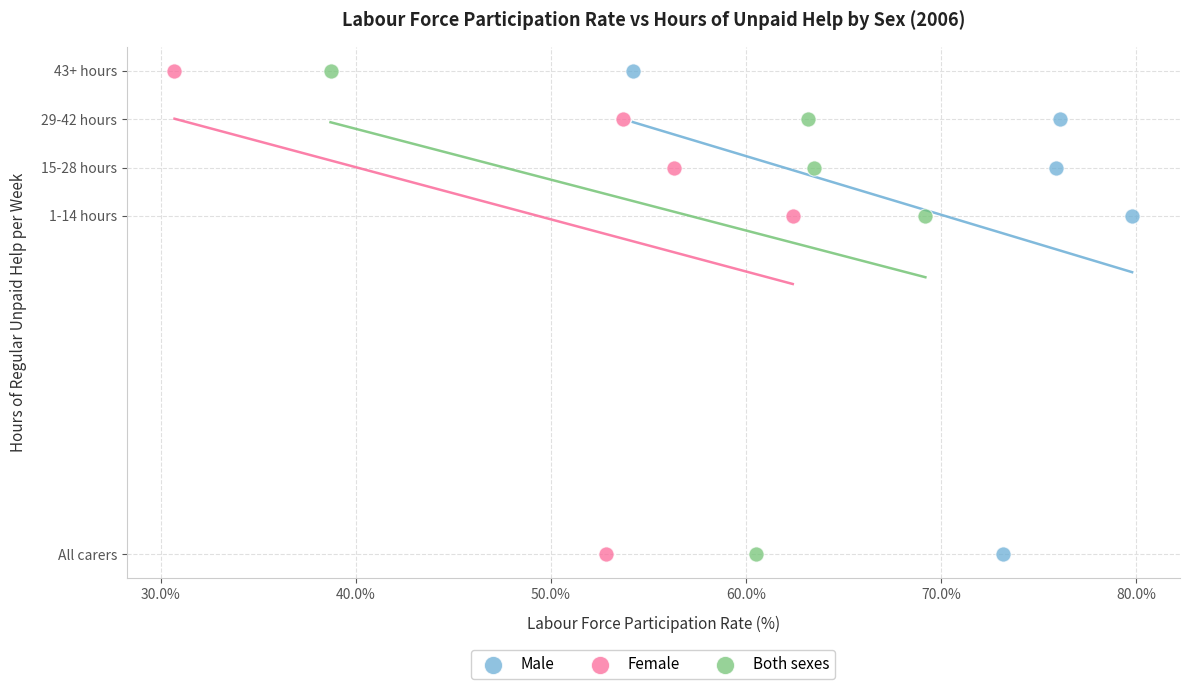

What are all the series names shown in the legend?

Male, Female, Both sexes